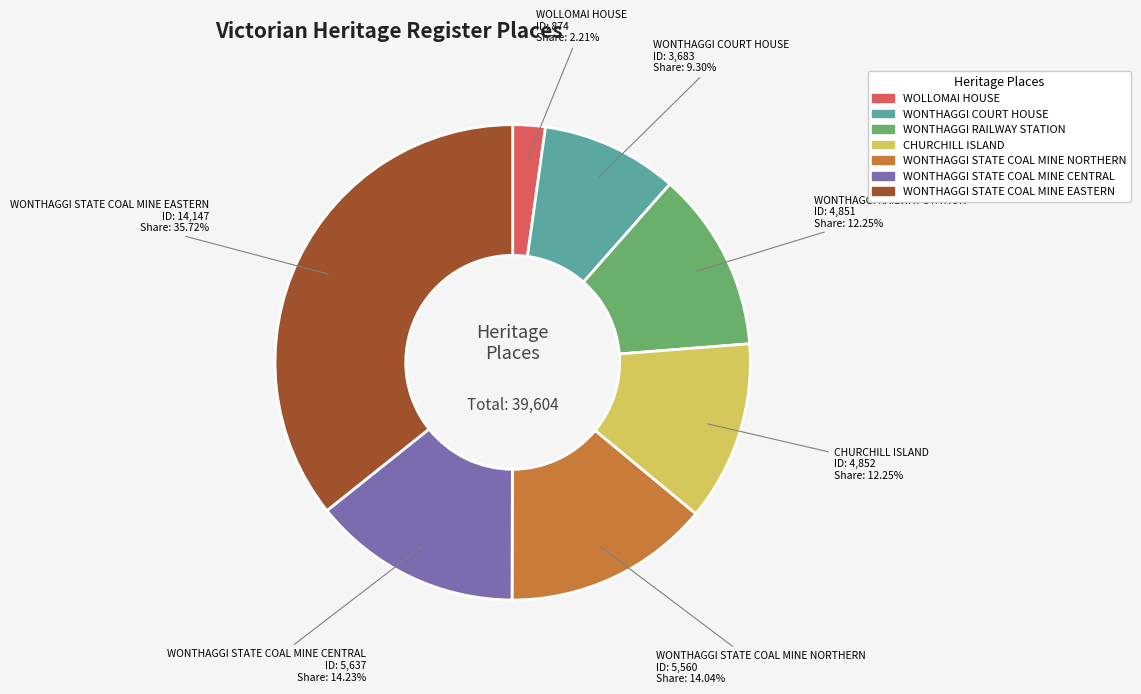

What is the smallest slice in the pie chart?

WOLLOMAI HOUSE